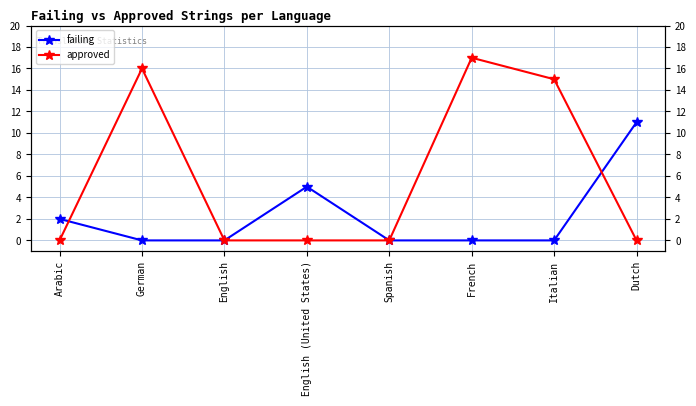

Reading left to right, transcribe all the data shown in this chart.

failing: Arabic=2	German=0	English=0	English (United States)=5	Spanish=0	French=0	Italian=0	Dutch=11
approved: Arabic=0	German=16	English=0	English (United States)=0	Spanish=0	French=17	Italian=15	Dutch=0